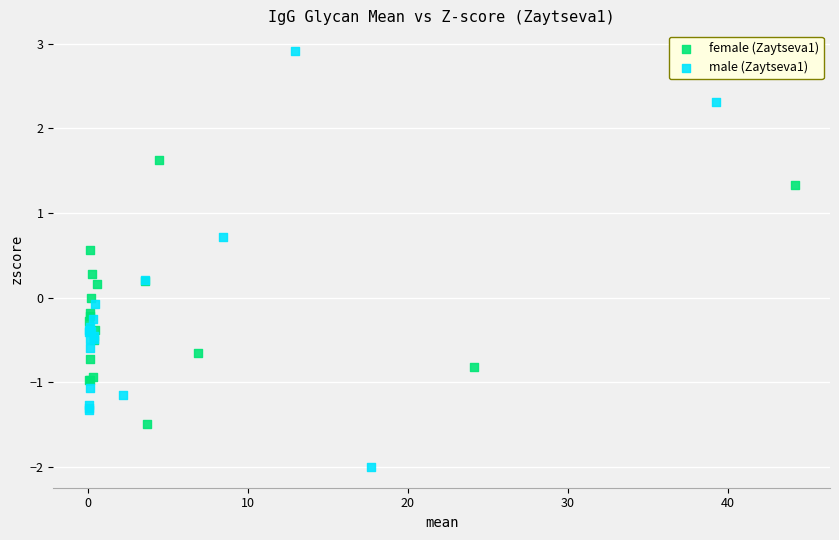

Which series has the widest spread of Y values?

male (Zaytseva1)